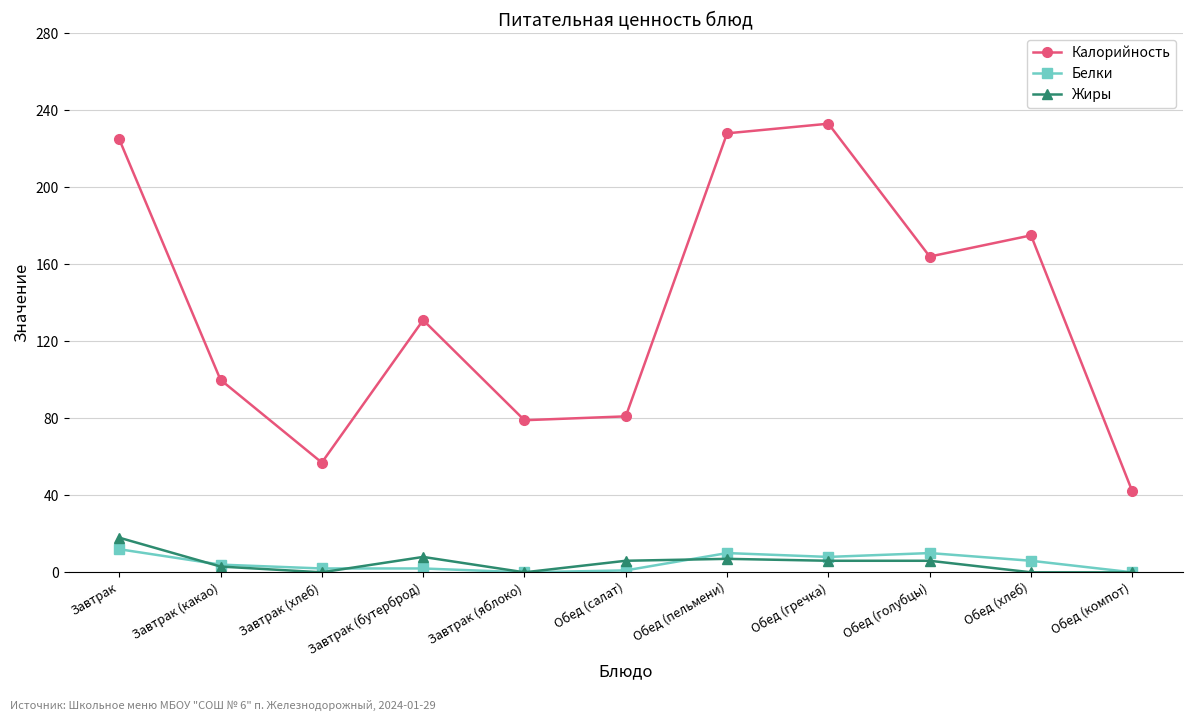

Is it true that Белки equals 0 at Завтрак (яблоко)?

True